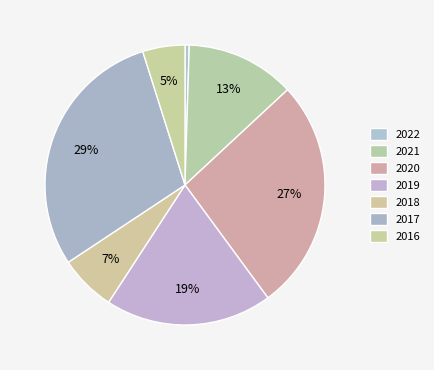

Does any single category account for the majority?

No